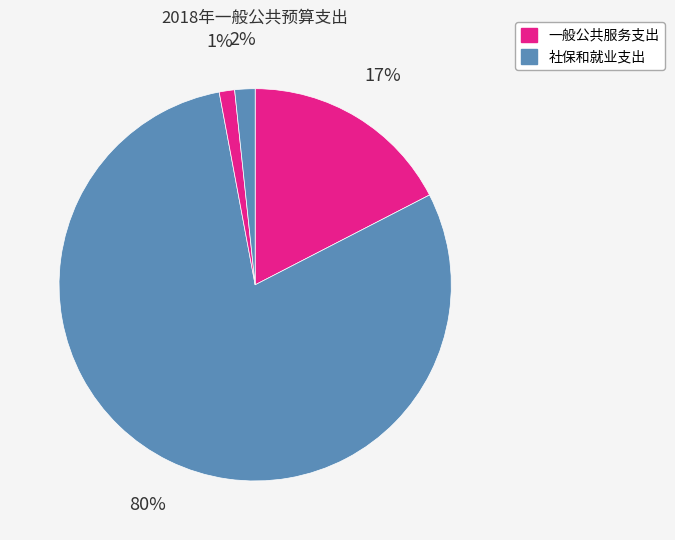

How many slices are in this pie chart?

4